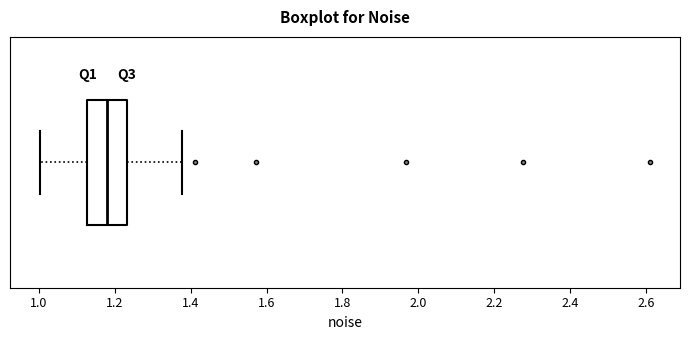

Where is the right edge of the box on the x-axis? The values are not printed on the chart, so give them approximately, as read against the axis.

1.24